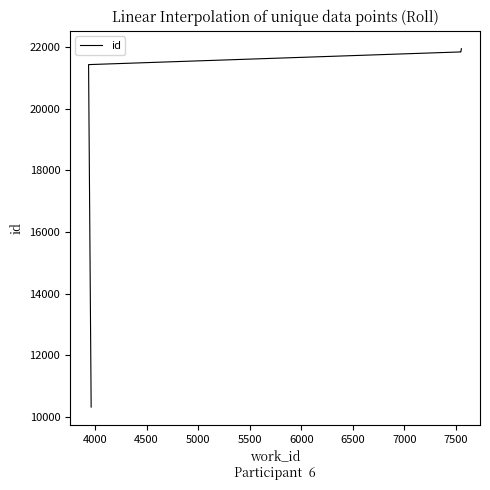

What is the sum of all values?

206868